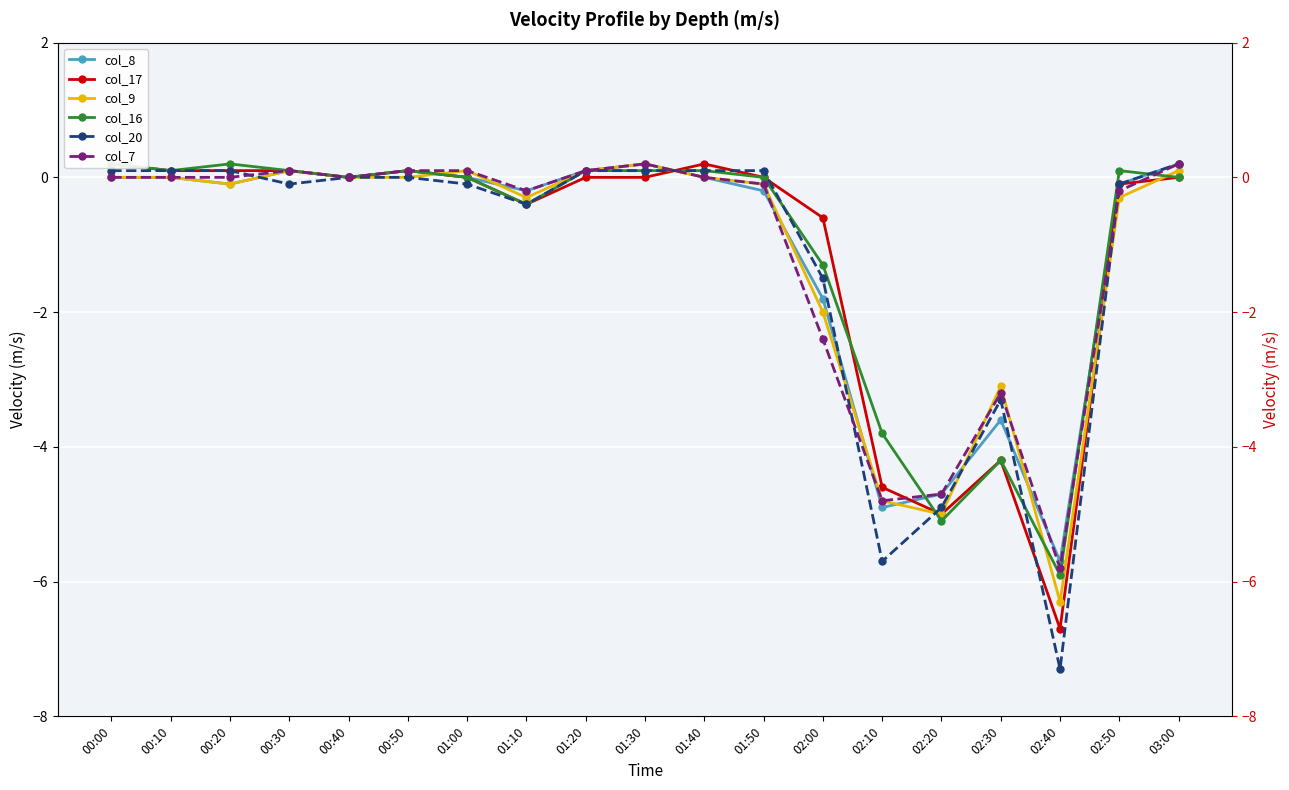

What is the difference between the highest and lowest values at 02:20?

0.4